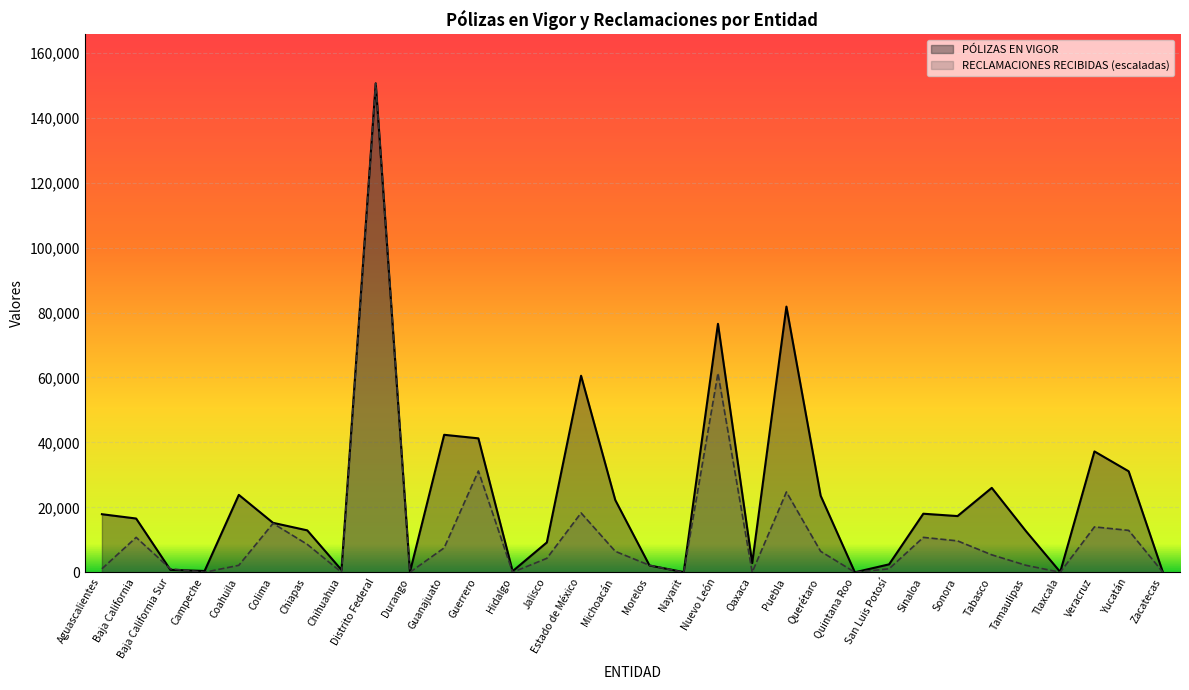

What is the average value of the RECLAMACIONES RECIBIDAS (escaladas) series?

12740.7